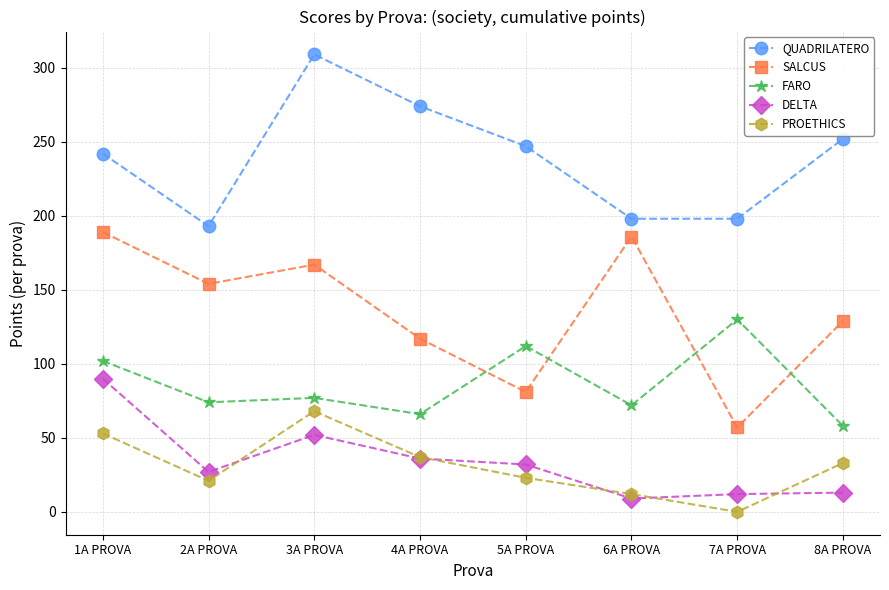

Between which two adjacent categories do DELTA and PROETHICS first intersect?

2A PROVA and 3A PROVA